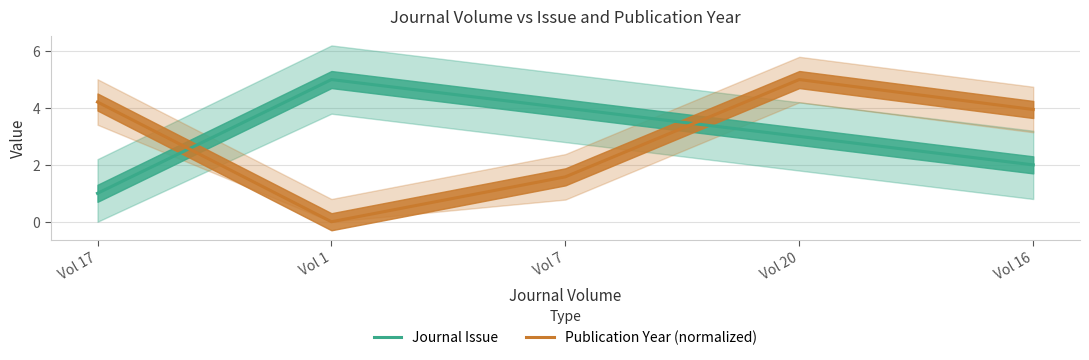

At which category does Journal Issue reach its first local peak?

Vol 1